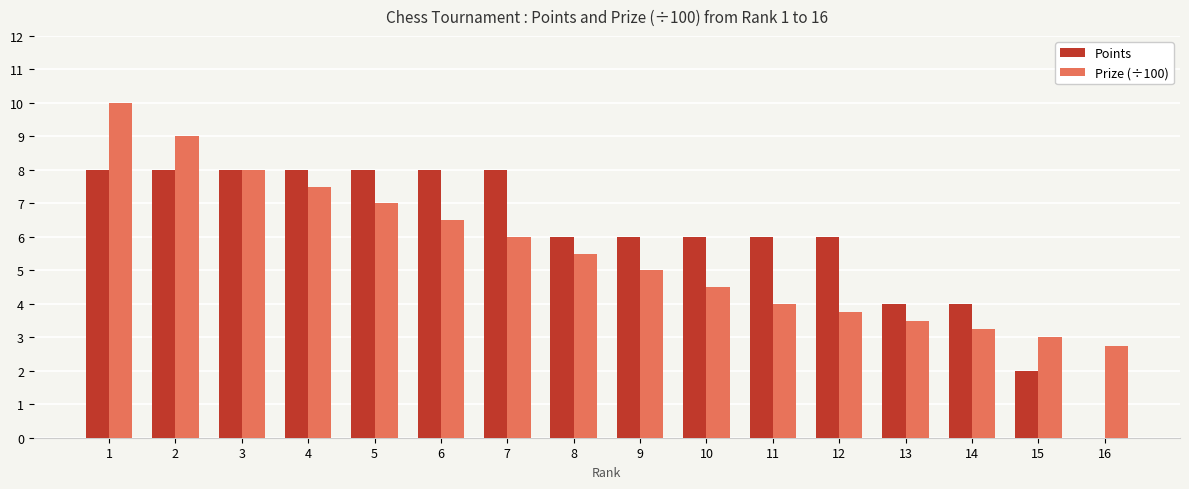

Is it true that Prize (÷100) equals 7.7 at 8?

False